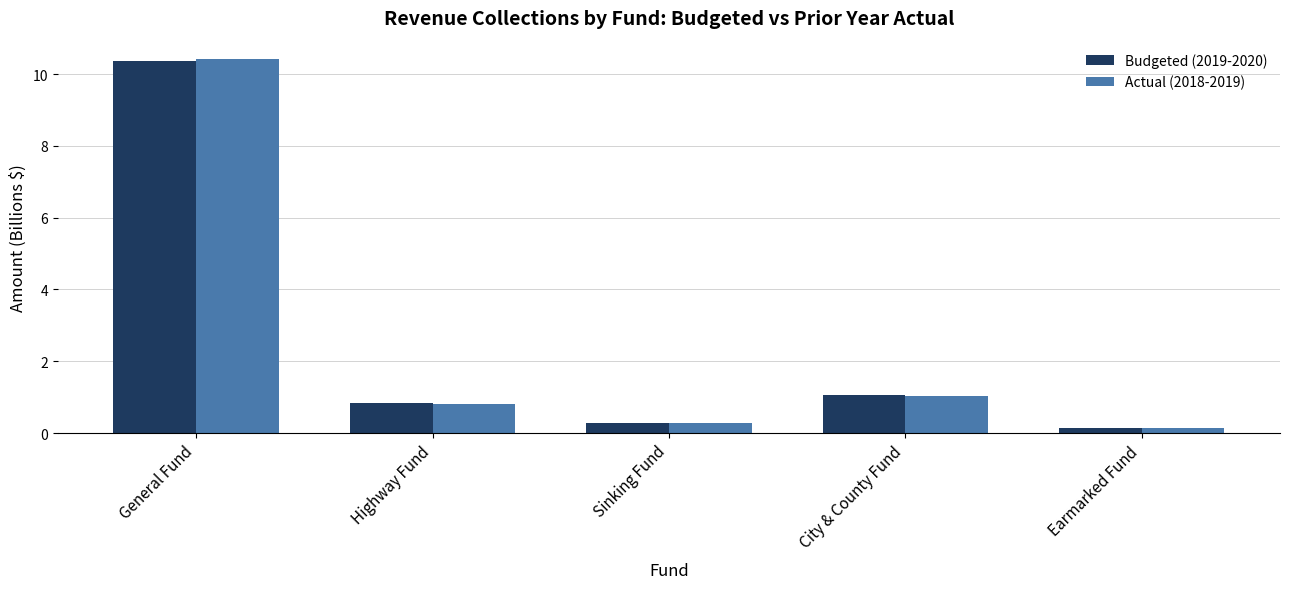

The value of Budgeted (2019-2020) at Earmarked Fund is 0.1. True or false?

True